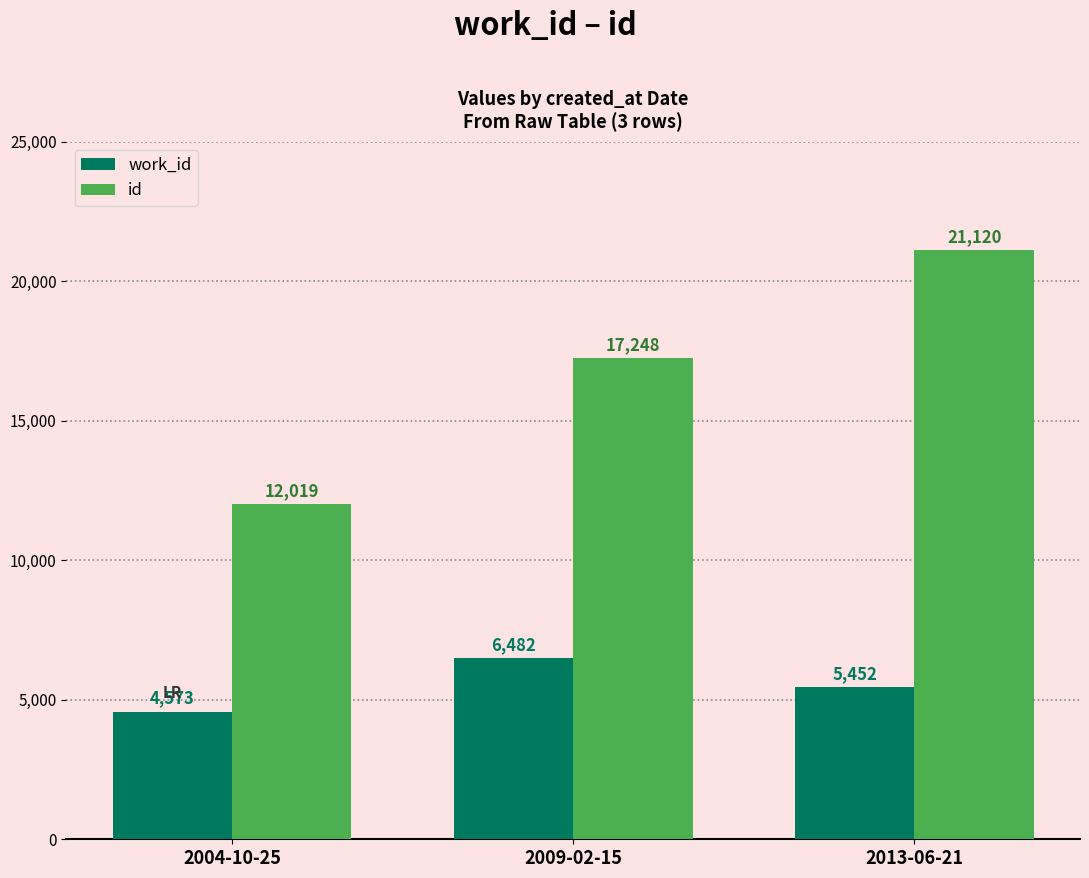

Reading right to left, transcribe all the data shown in this chart.

work_id: 2013-06-21=5452	2009-02-15=6482	2004-10-25=4573
id: 2013-06-21=21120	2009-02-15=17248	2004-10-25=12019